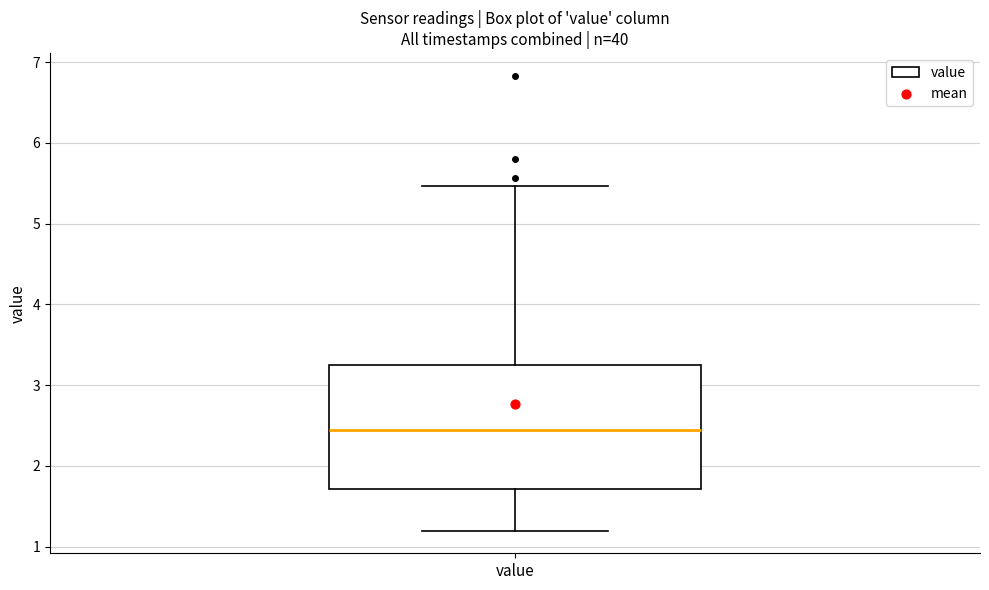

Transcribe this box plot: give where the median line is, the range the box spans, and where the two whiskers end, as read against the y-axis. The values are not printed on the chart, so give them approximately, as read against the axis.

median 2.5, box 1.7 to 3.2, whiskers 1.2 to 5.5